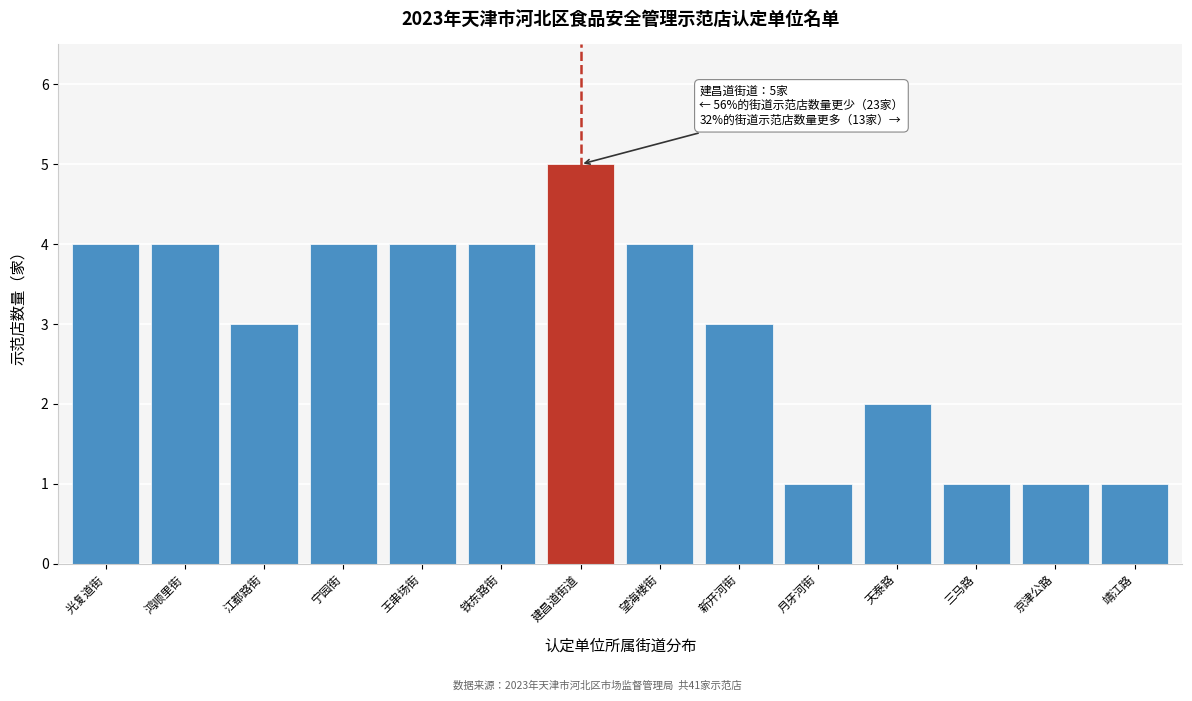

Reading right to left, extract all data points from this chart.

靖江路=1	京津公路=1	三马路=1	天泰路=2	月牙河街=1	新开河街=3	望海楼街=4	建昌道街道=5	铁东路街=4	王串场街=4	宁园街=4	江都路街=3	鸿顺里街=4	光复道街=4